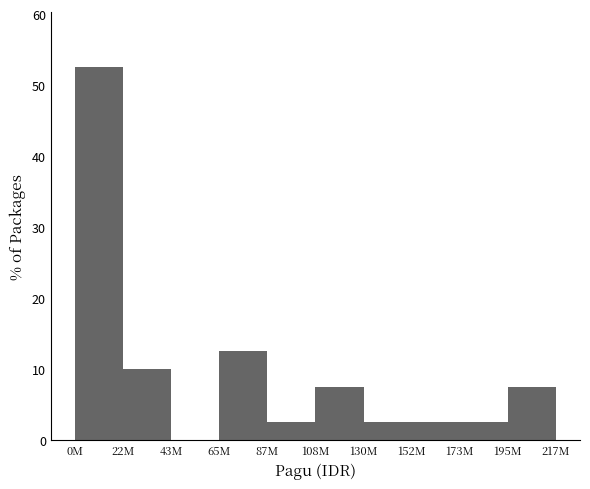

Reading right to left, transcribe all the data shown in this chart.

195M=7.5	173M=2.5	152M=2.5	130M=2.5	108M=7.5	87M=2.5	65M=12.5	43M=0.0	22M=10.0	0M=52.5